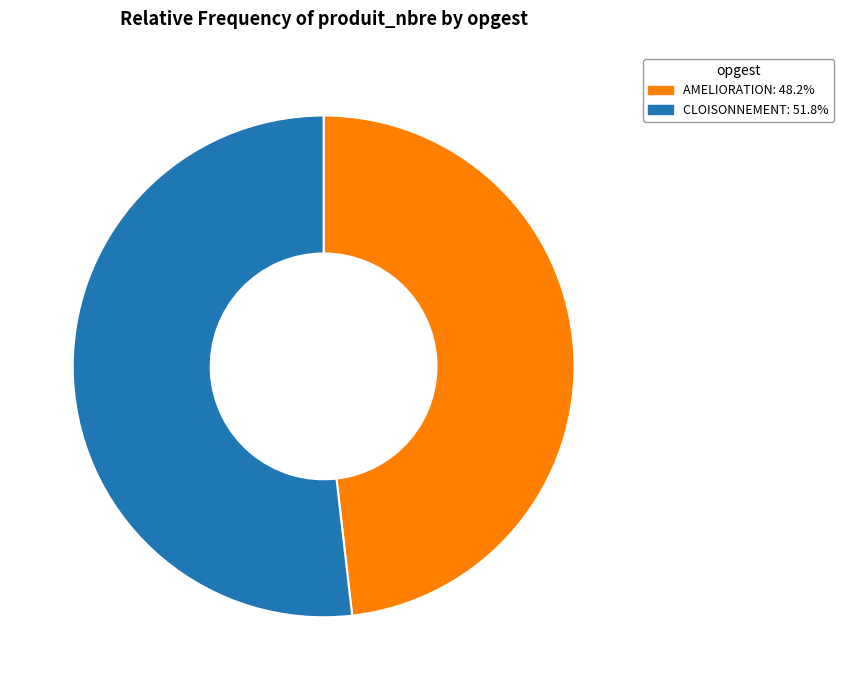

Combined, do CLOISONNEMENT: 51.8% and AMELIORATION: 48.2% account for over 50%?

Yes